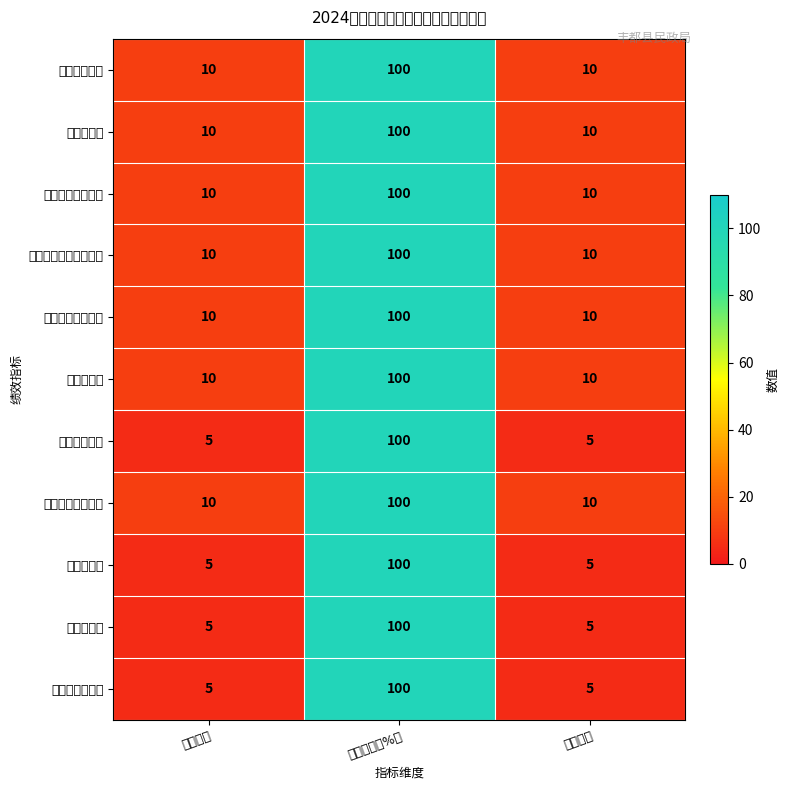

At how many categories does at least one series exceed 13?

1